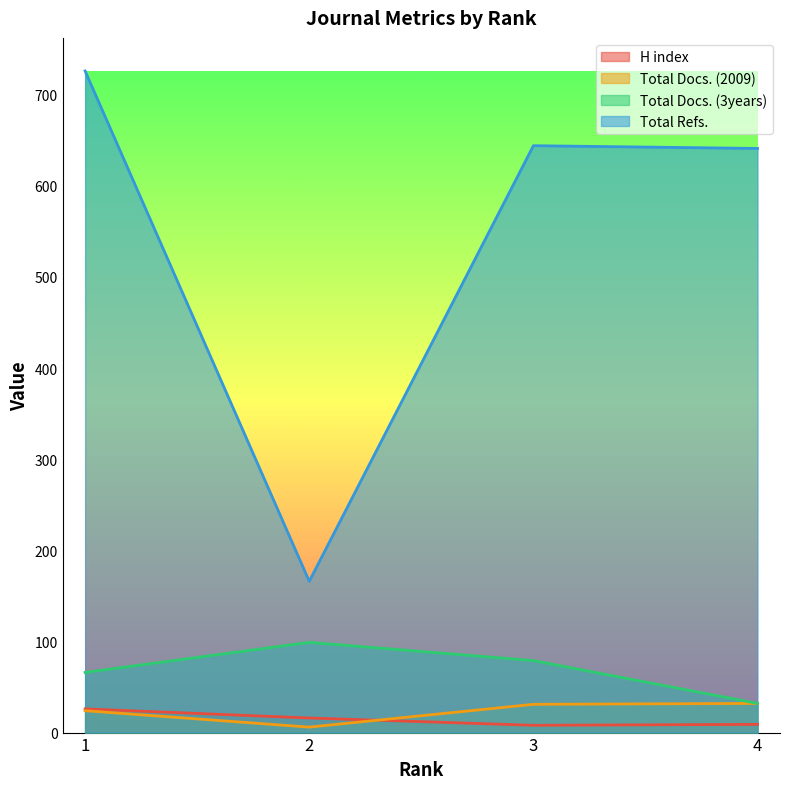

Reading left to right, list all the values displayed in this chart.

H index: 26	16	8	9
Total Docs. (2009): 24	6	31	32
Total Docs. (3years): 66	99	79	32
Total Refs.: 726	166	644	641